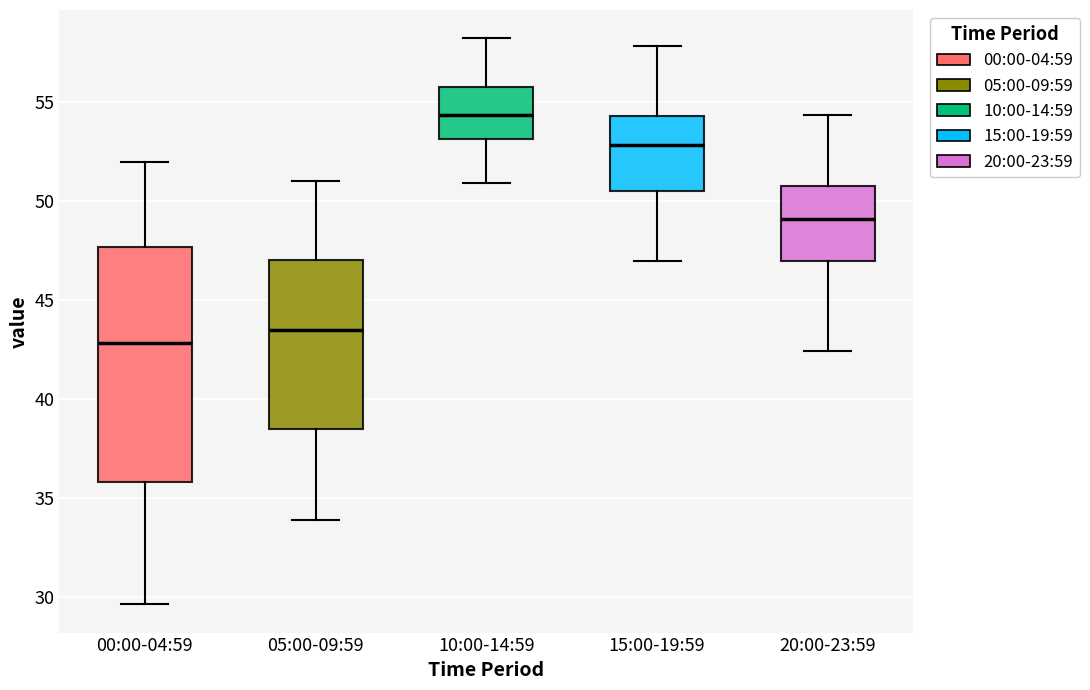

Comparing the boxes themselves (not the whiskers), which one is the tallest?

00:00-04:59